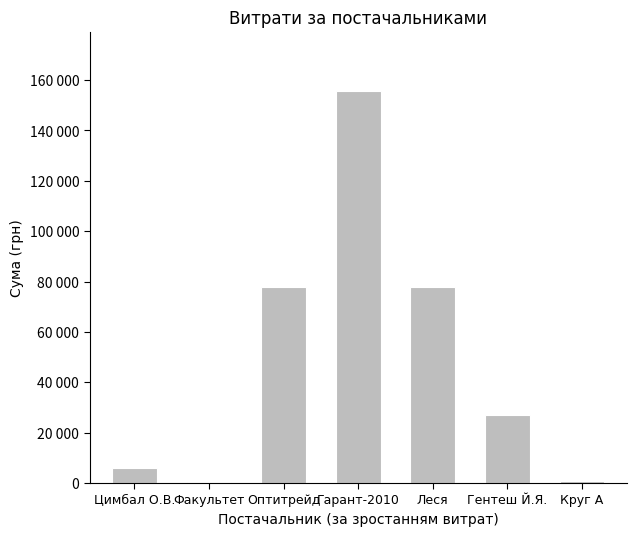

What is the ratio of the value at Оптитрейд to the value at Леся?

1.0